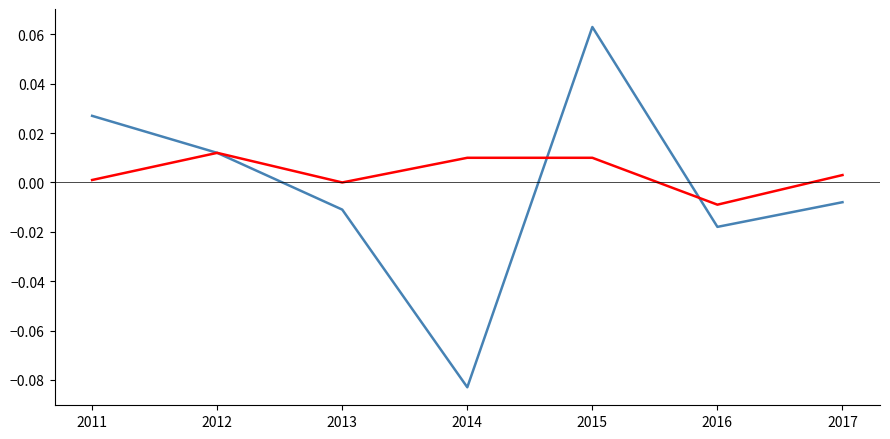

At which category is the sum across all series the highest?

2015